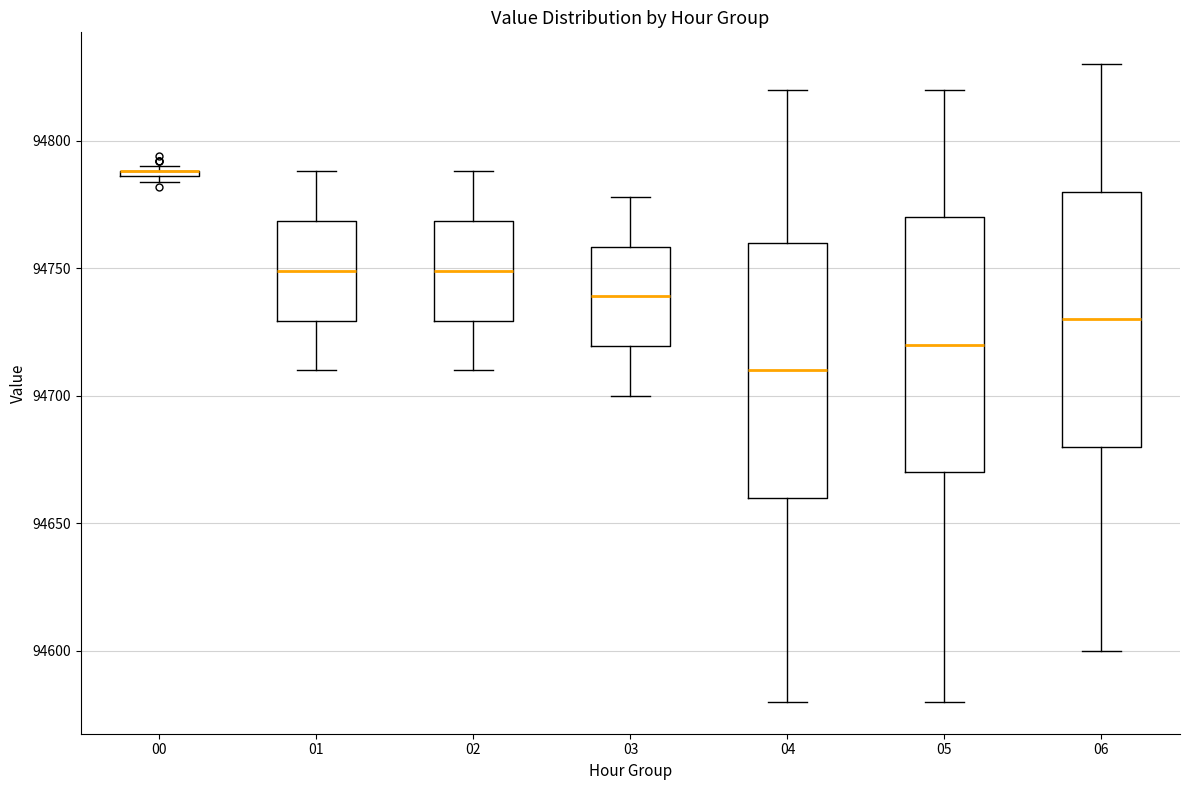

Where does the median line of the box at x = 01 sit on the y-axis? The values are not printed on the chart, so give them approximately, as read against the axis.

94750